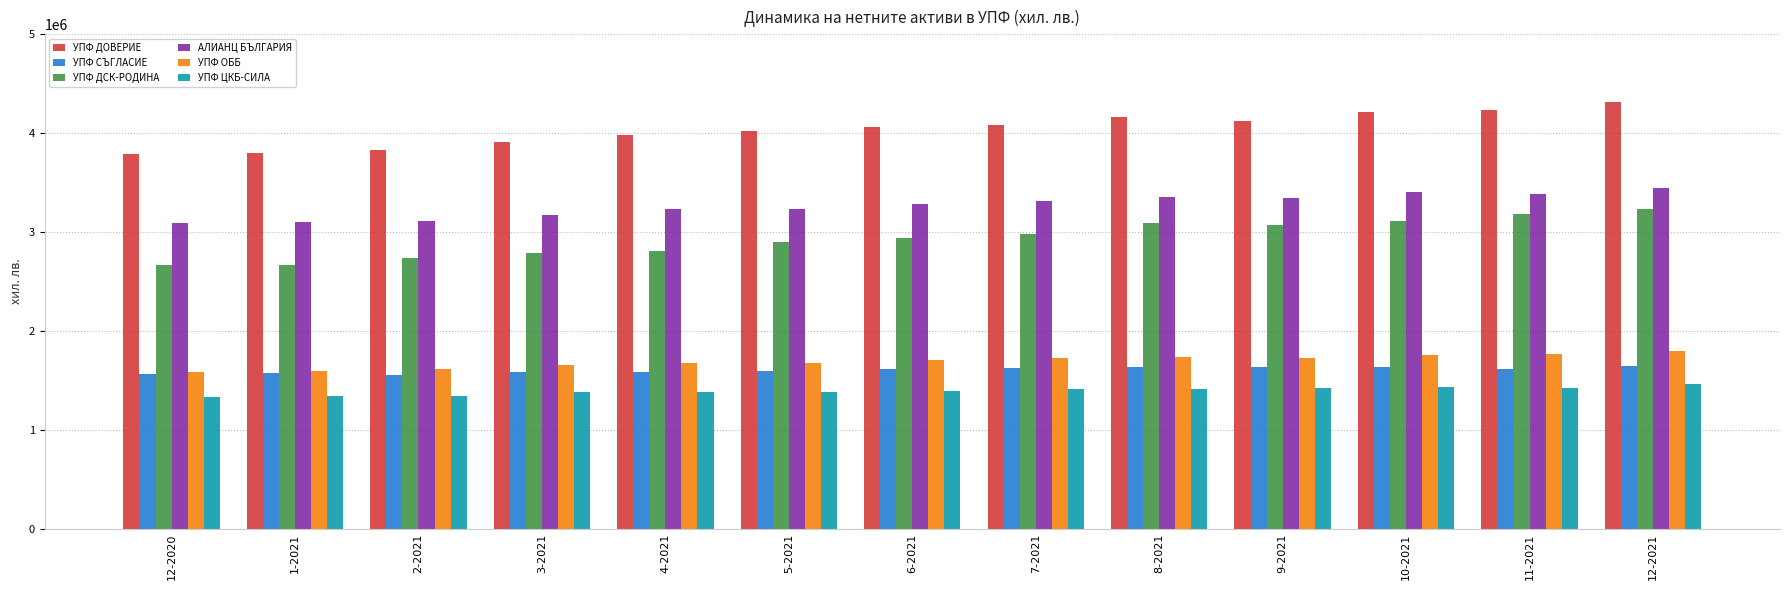

Is it true that УПФ ДОВЕРИЕ equals 3980668 at 4-2021?

True